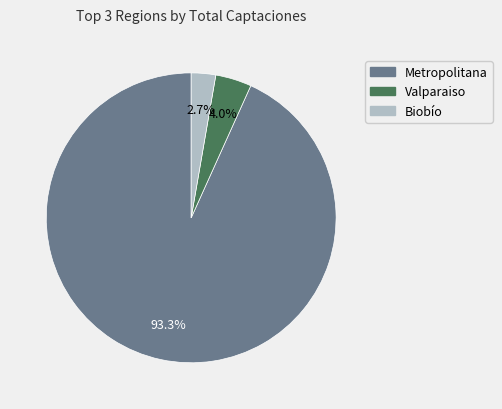

What is the majority slice?

Metropolitana